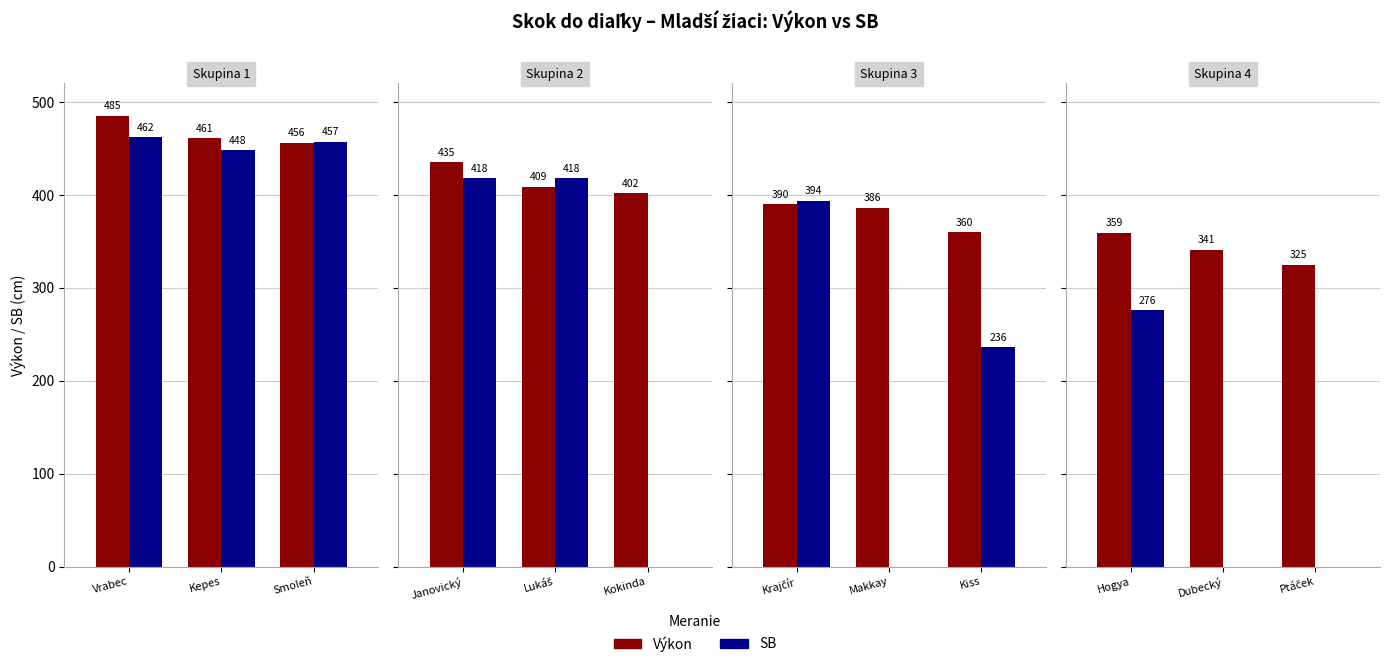

At Krajčír Samuel, list the series in order from smallest to largest.

Výkon, SB